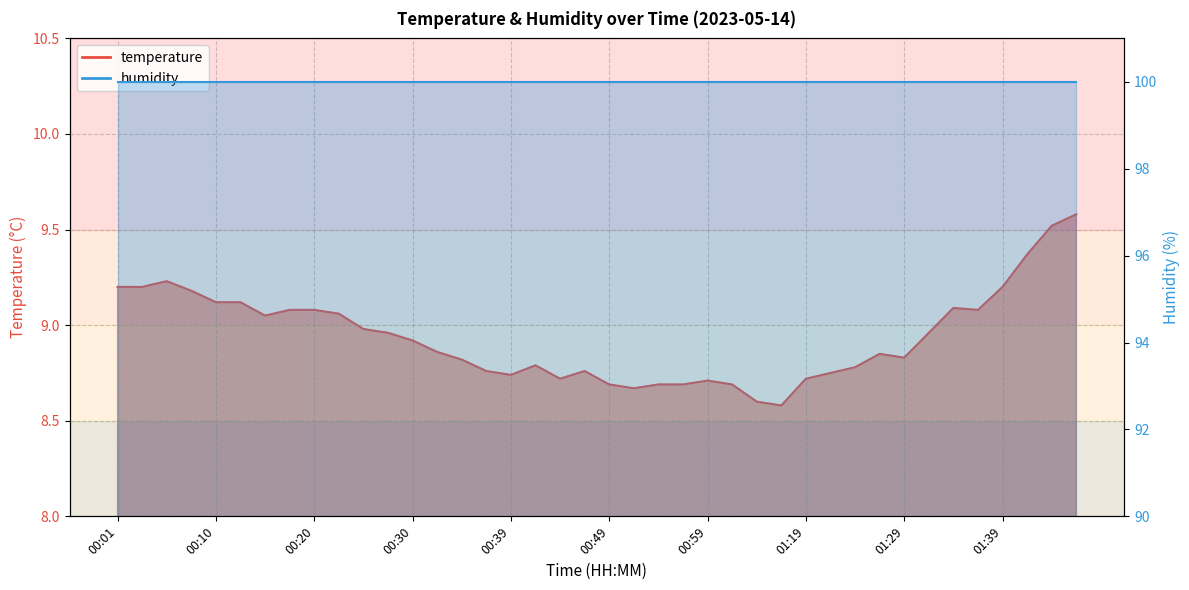

What is the change in value from 01:01 to 01:27?

+0.2